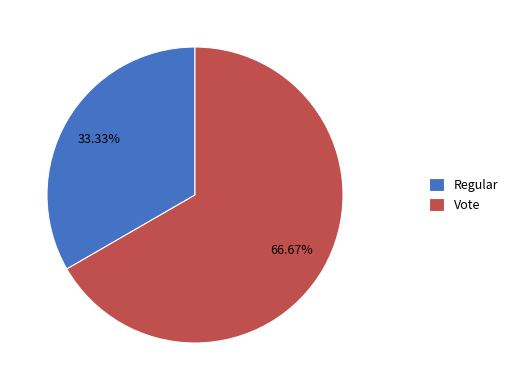

Which slice represents more than half of the pie?

Vote